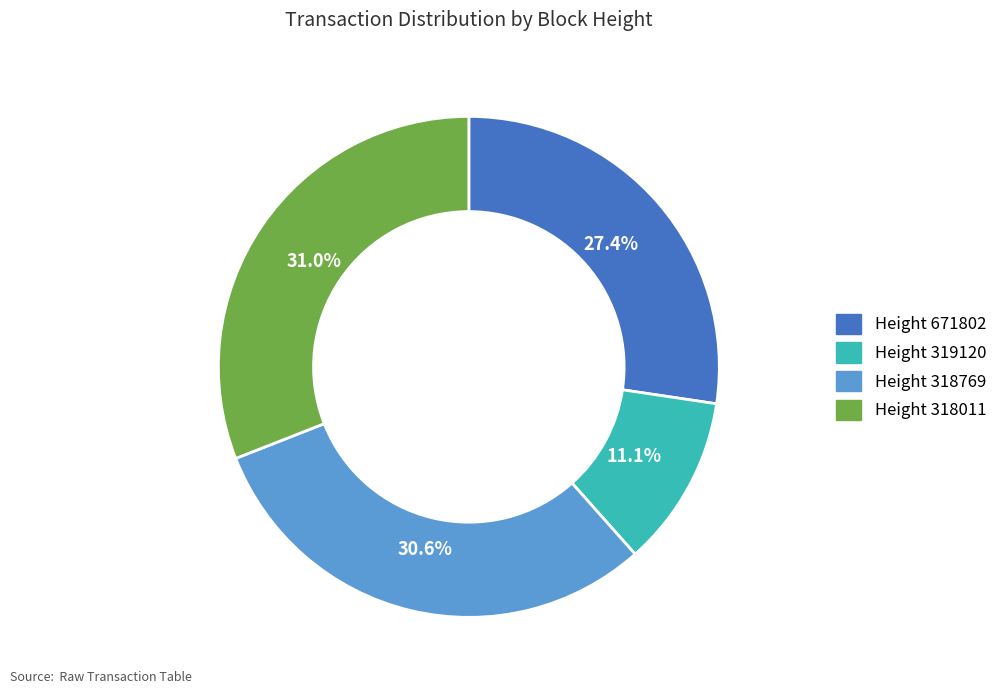

Does any single category account for the majority?

No